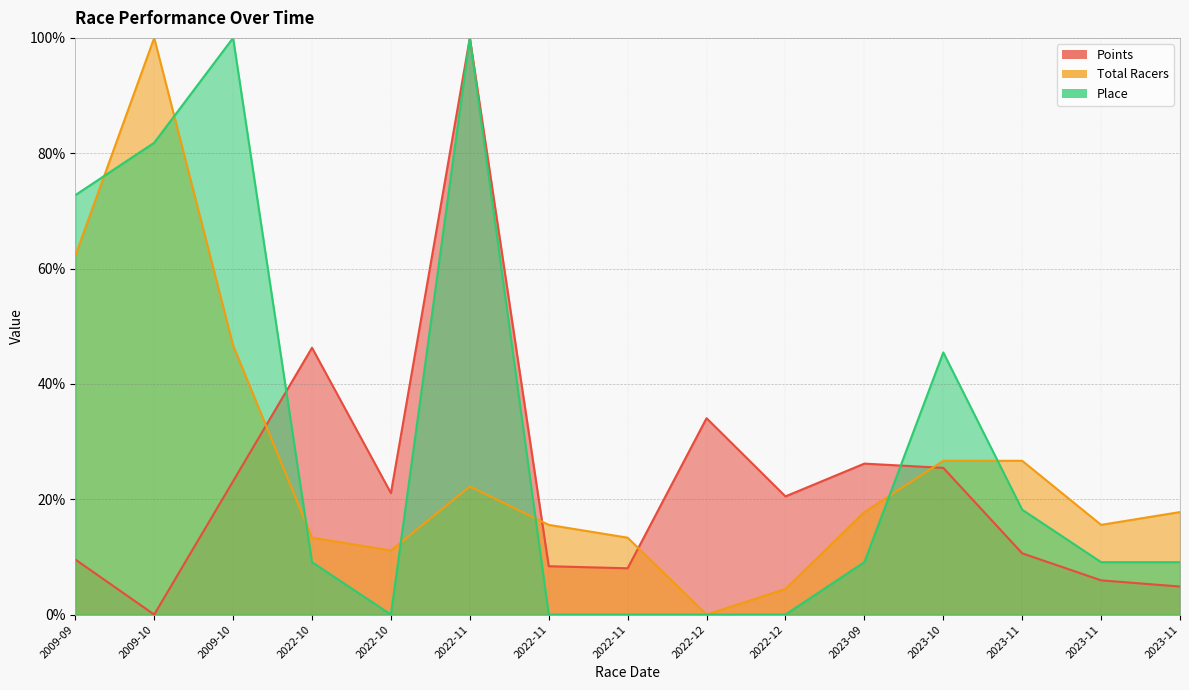

How many values in Total Racers are above zero?

14